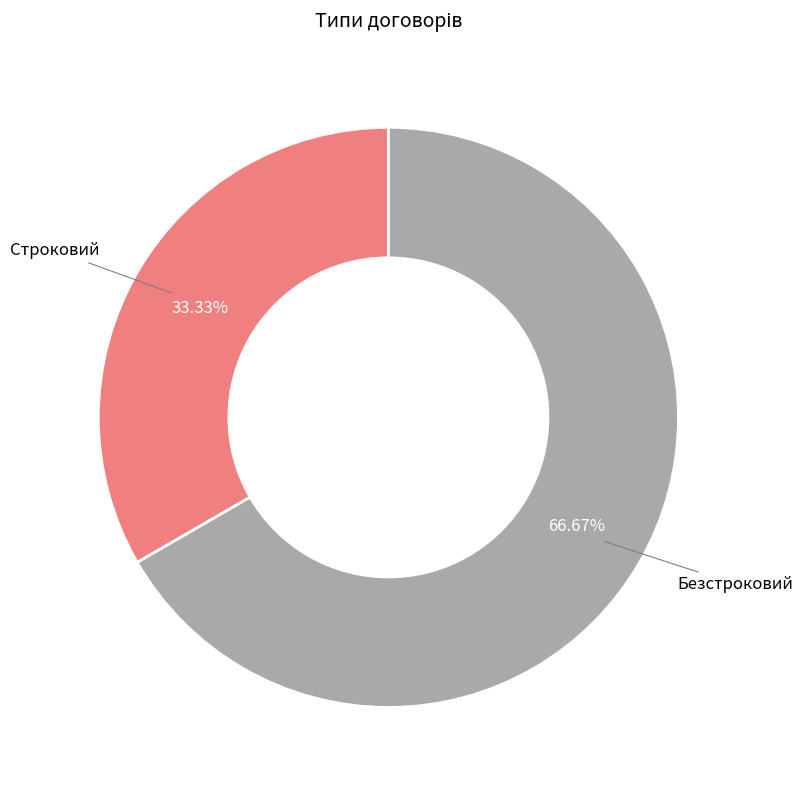

What is the total percentage of Безстроковий and Строковий?

100.0%